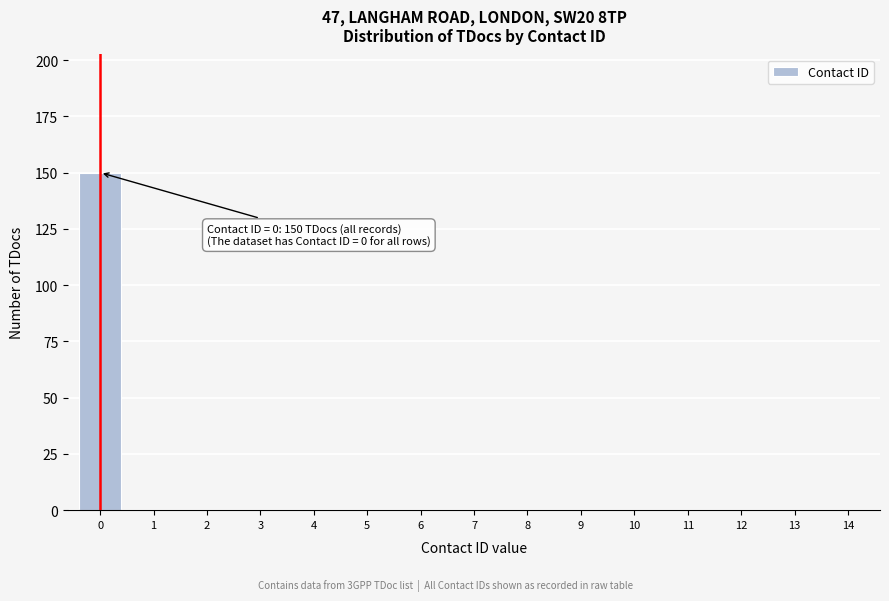

Reading right to left, transcribe all the data shown in this chart.

14=0	13=0	12=0	11=0	10=0	9=0	8=0	7=0	6=0	5=0	4=0	3=0	2=0	1=0	0=150